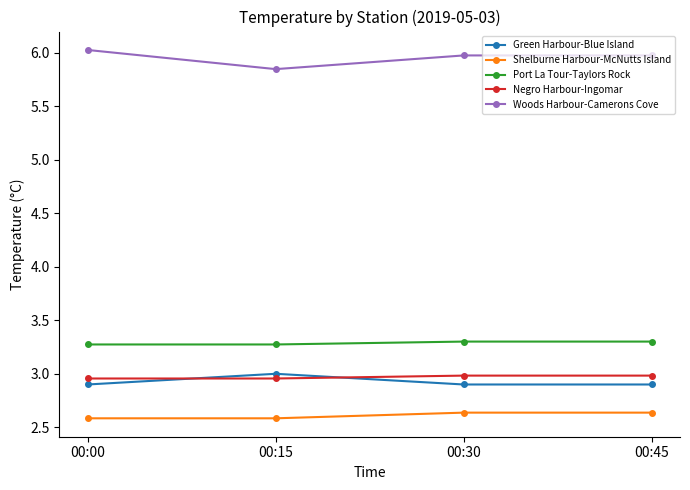

What is the spread (max minus min) of values at 00:00?

3.4